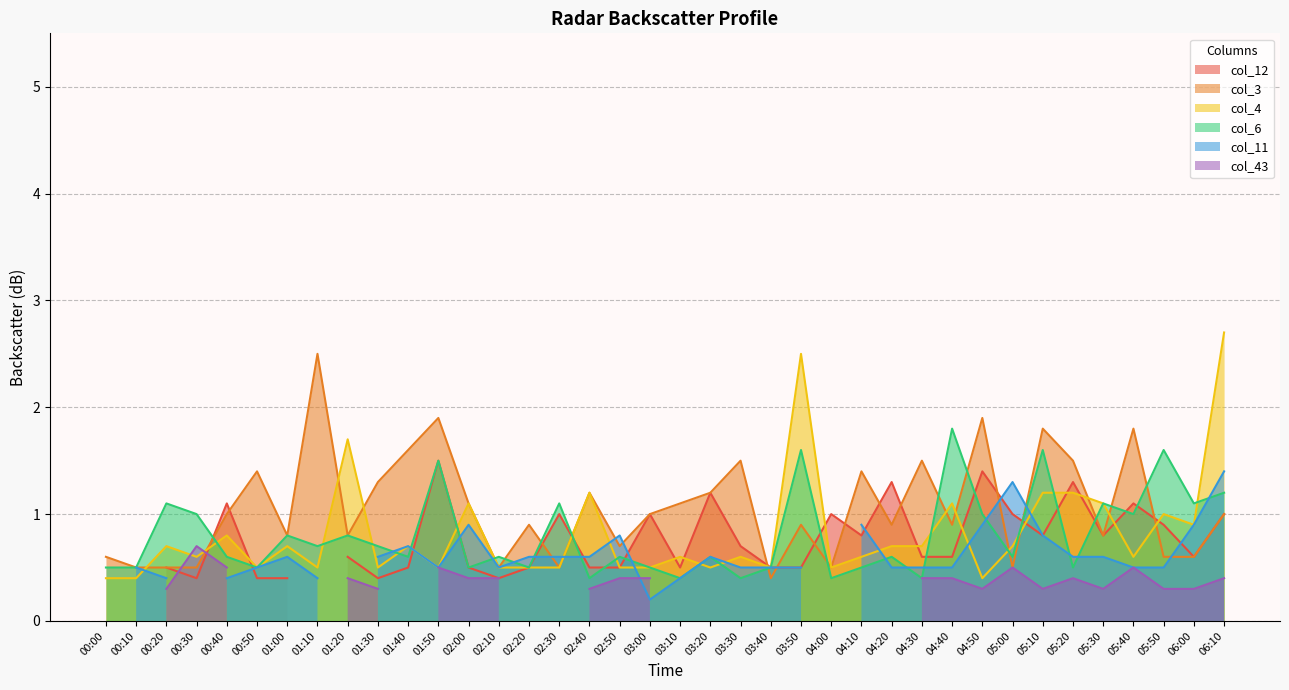

What is the lowest value of the col_4 series?

0.4